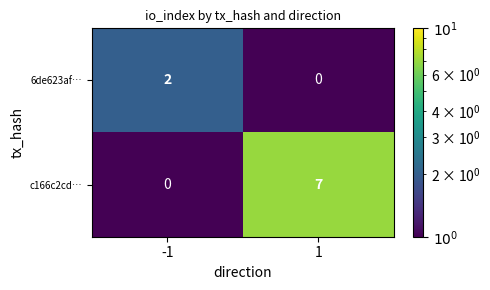

Is it true that 6de623af… equals 1 at 1?

False